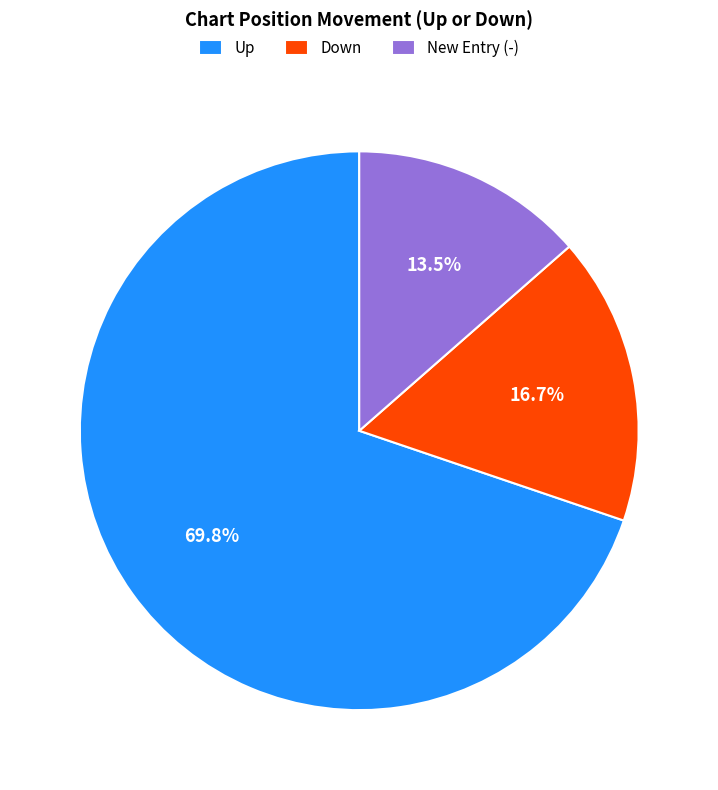

What is the total percentage of New Entry (-) and Down?

30.2%